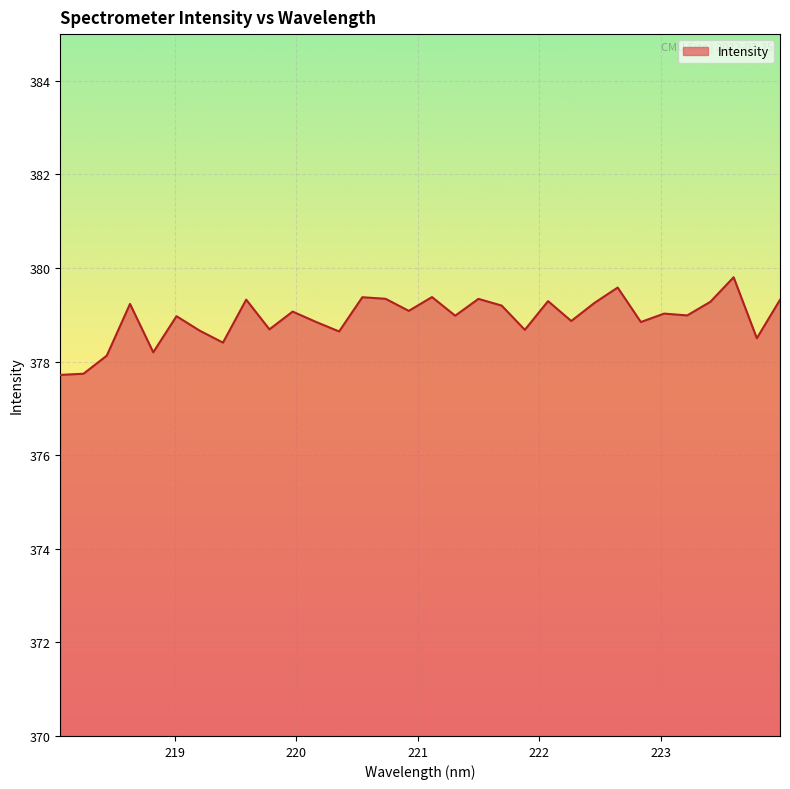

What is the greatest value displayed?

379.8